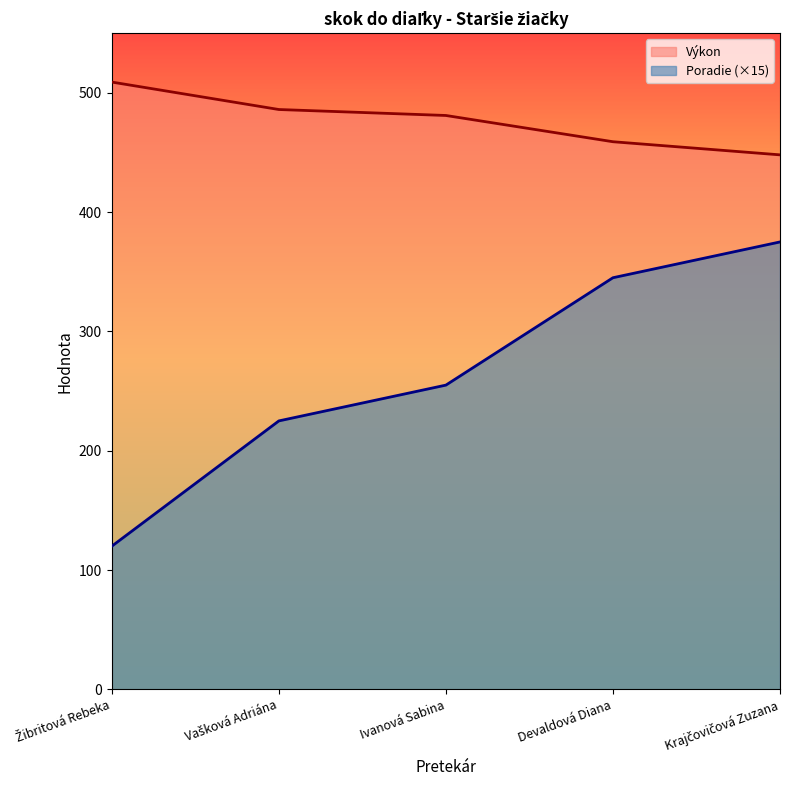

What is the spread (max minus min) of values at Žibritová Rebeka?

389